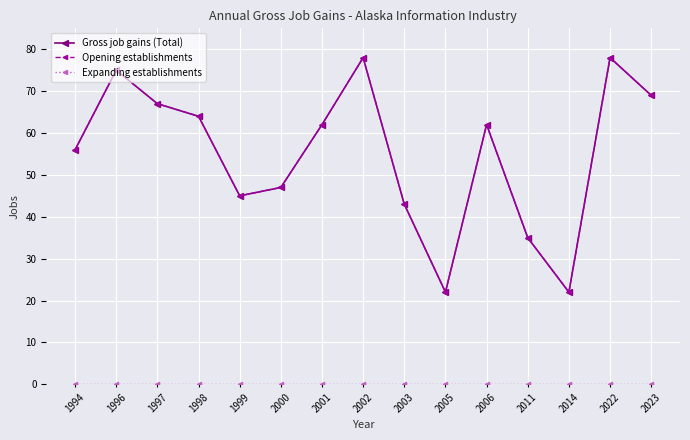

True or false: Opening establishments has a value of 32 at 2001.

False